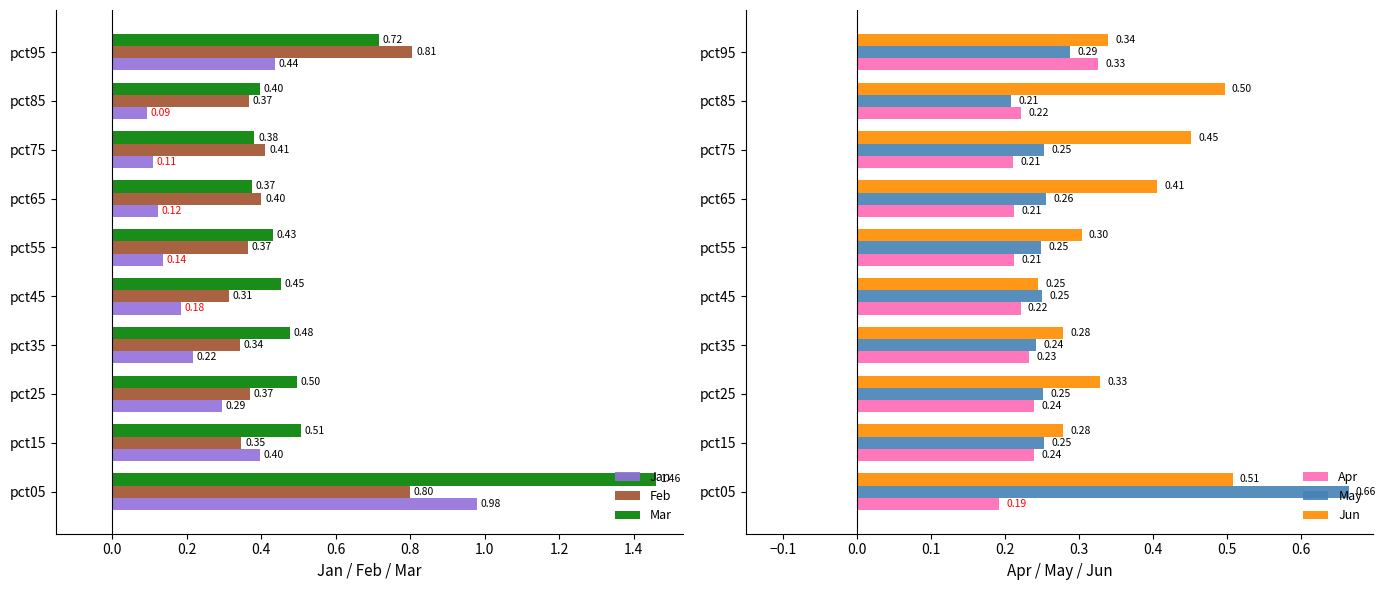

At which label is Feb closest to 0?

pct45